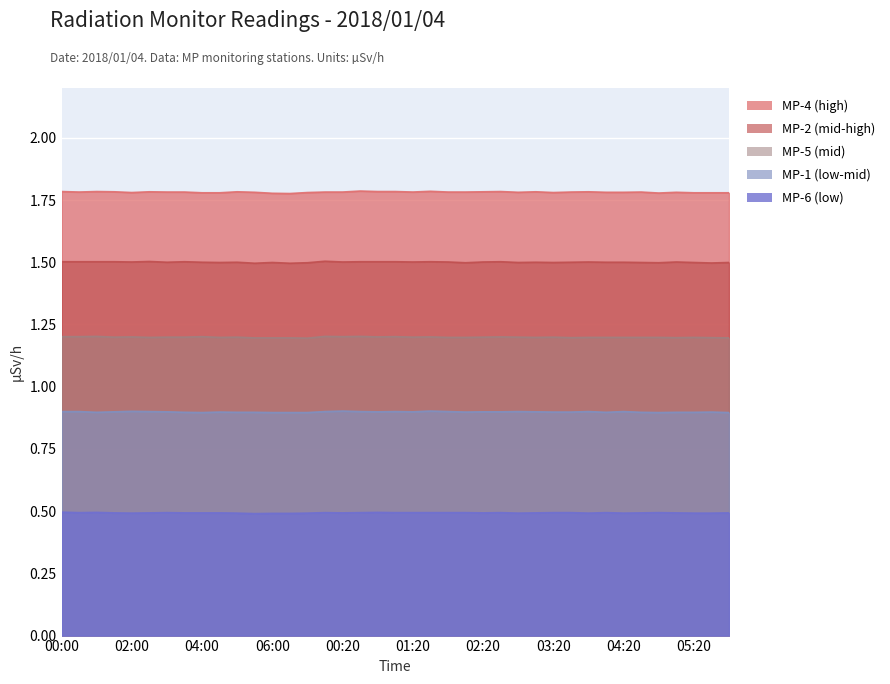

Which series has the largest total across all categories?

MP-4 (high)